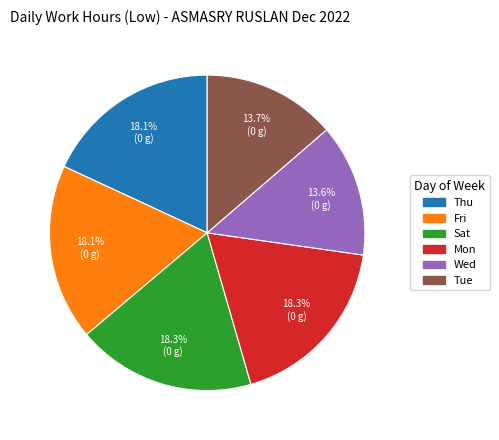

How many slices are in this pie chart?

6